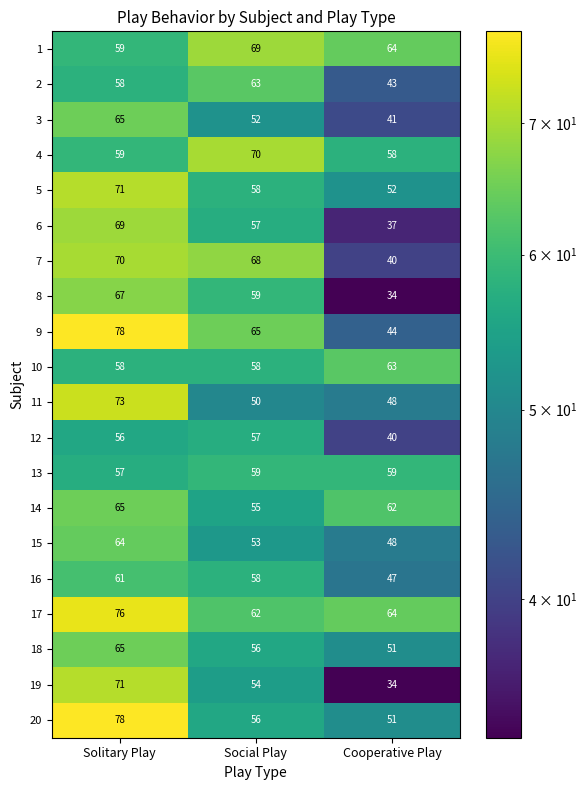

The value of 20 at Solitary Play is 46. True or false?

False